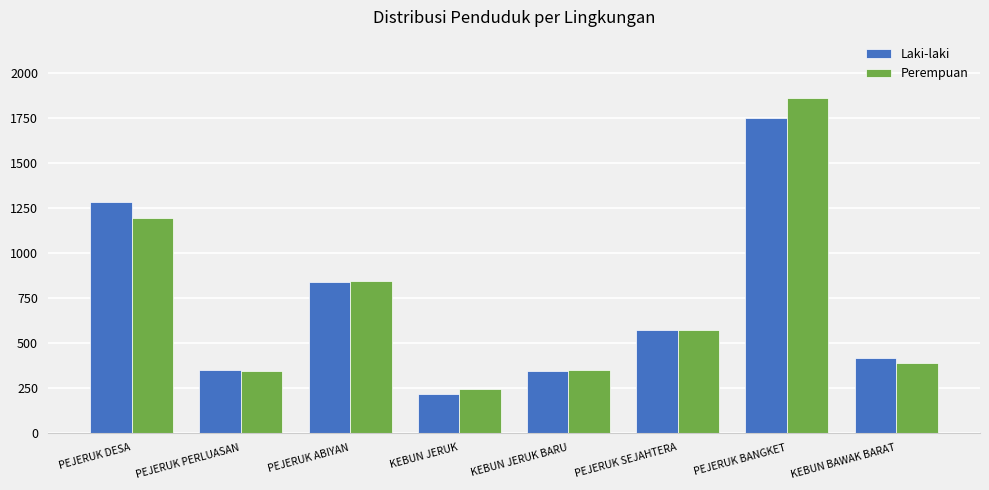

Which series has the widest spread of values?

Perempuan